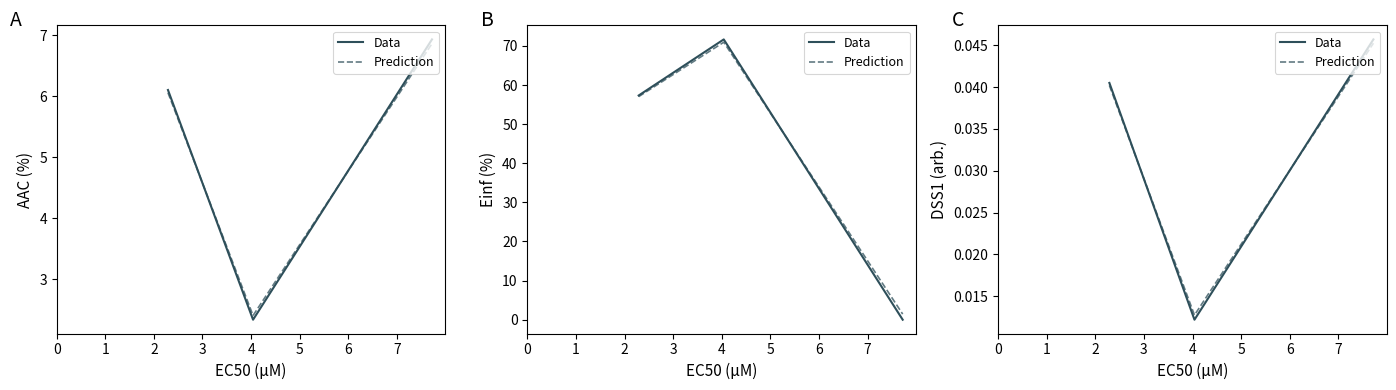

The Prediction series shows 0.0 at 1. True or false?

False